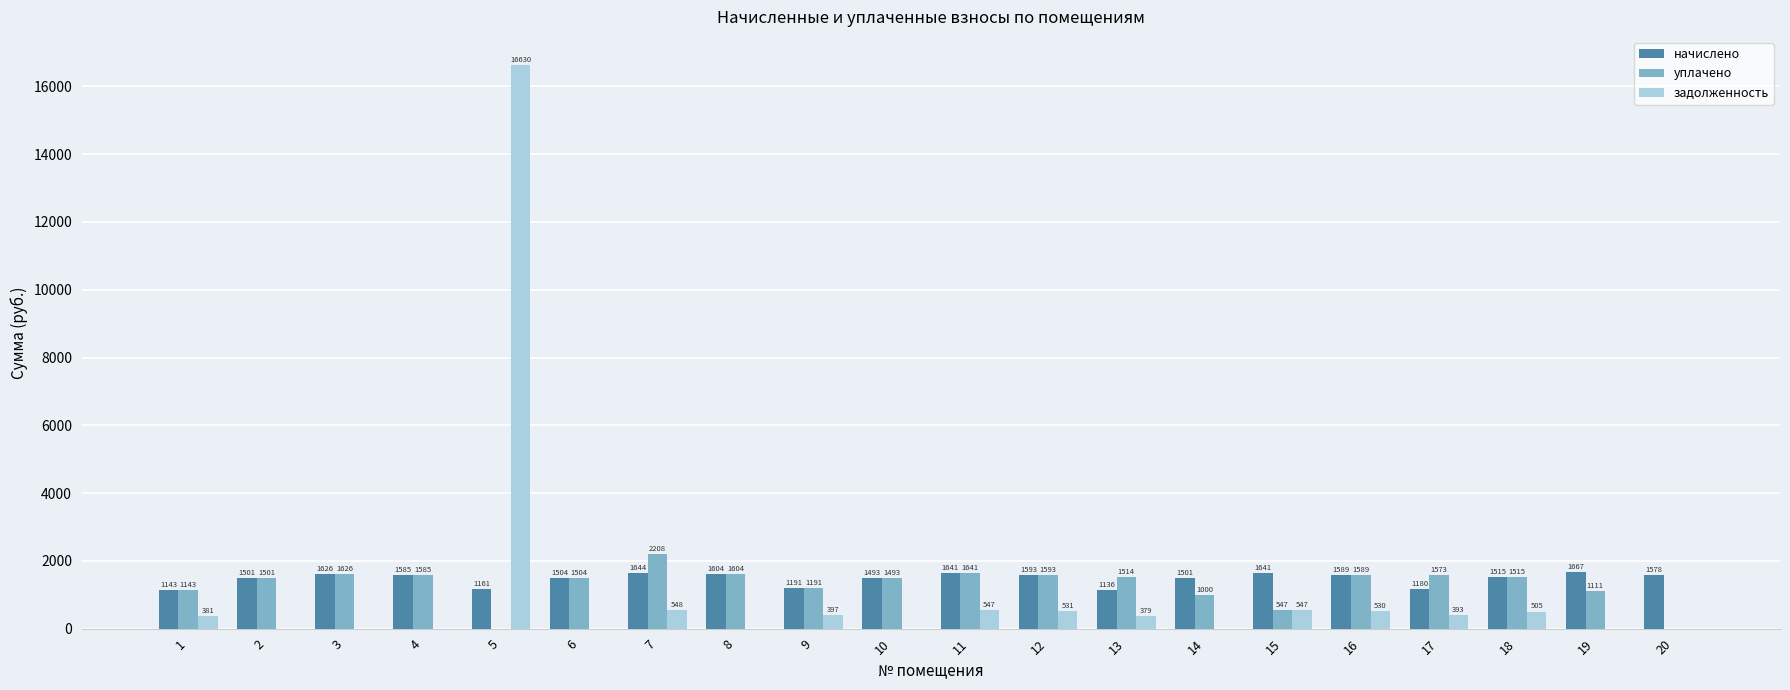

Which series changed the most between 9 and 13?

уплачено